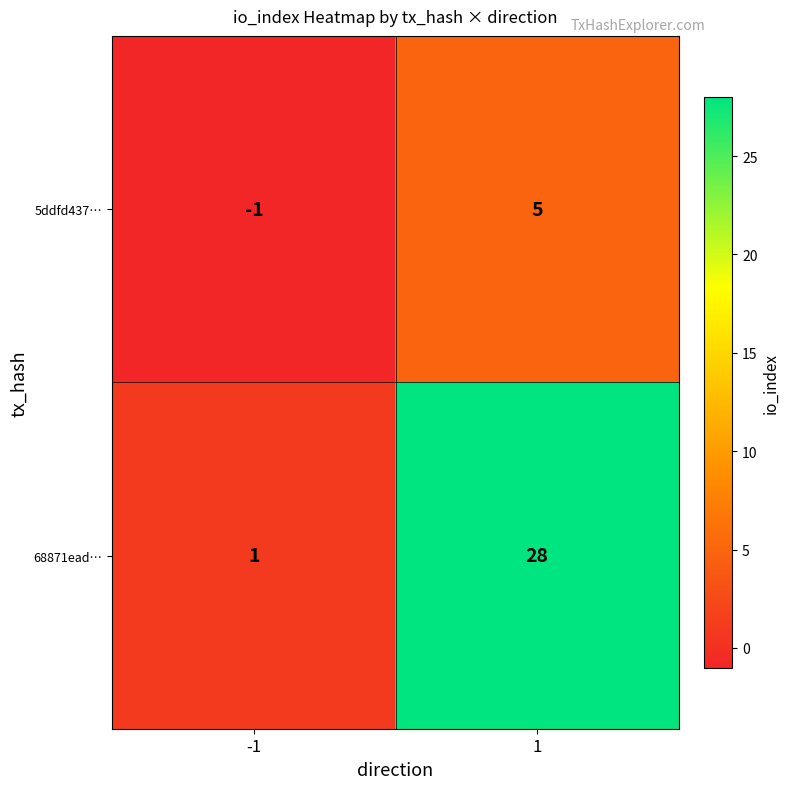

Reading right to left, list all the values displayed in this chart.

5ddfd437…: 1=5	-1=-1
68871ead…: 1=28	-1=1